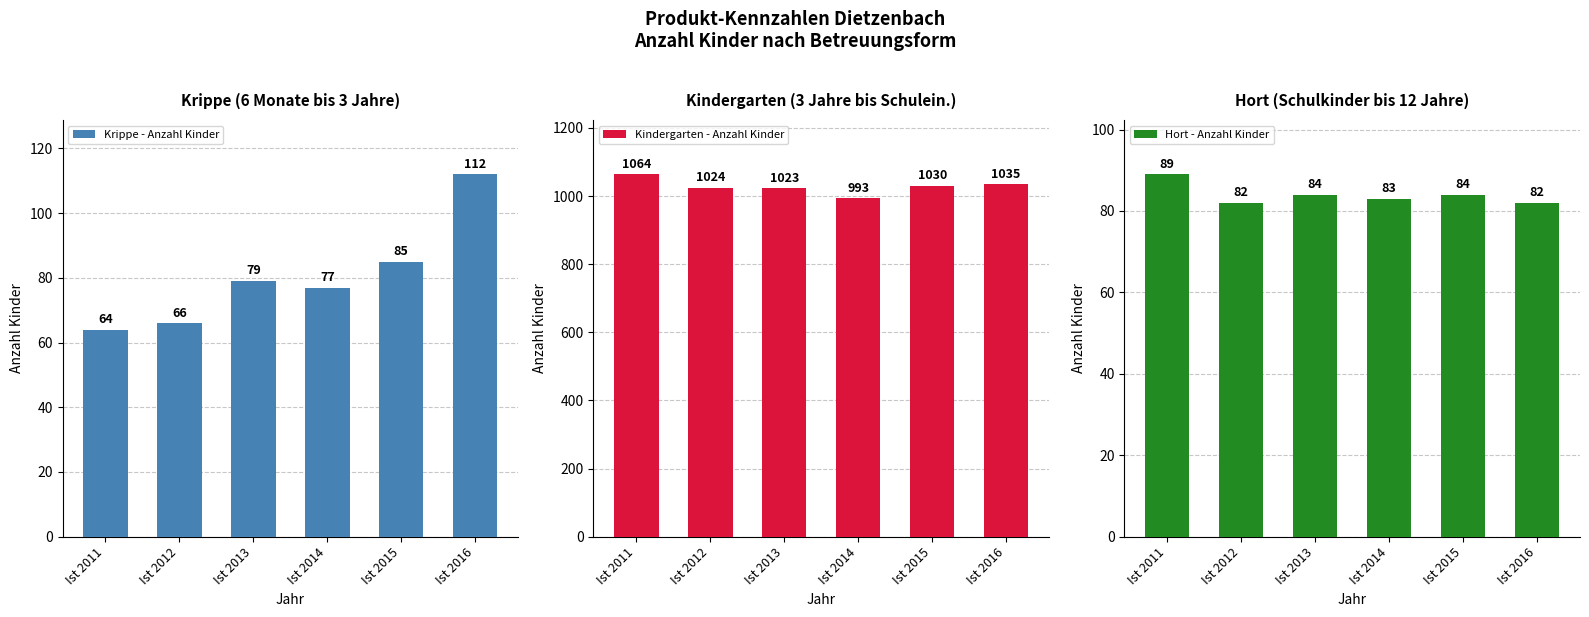

What is the value of the Krippe - Anzahl Kinder bar at the 6th from the left?

112